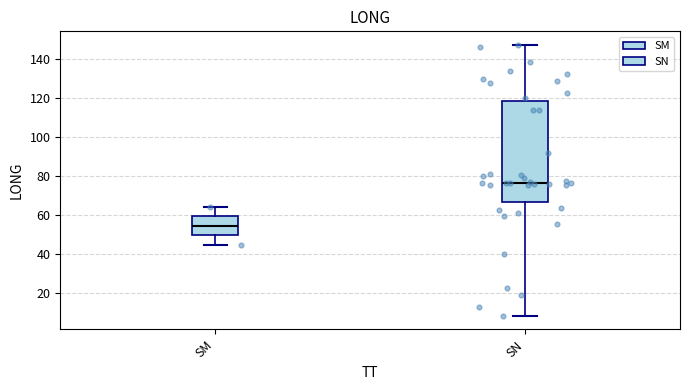

Reading left to right, transcribe this box plot: for each box, give where its median line is, the range the box spans, and where its two whiskers end, as read against the y-axis. The values are not printed on the chart, so give them approximately, as read against the axis.

SM: median 54, box 50 to 60, whiskers 44 to 64
SN: median 76, box 66 to 118, whiskers 8 to 148